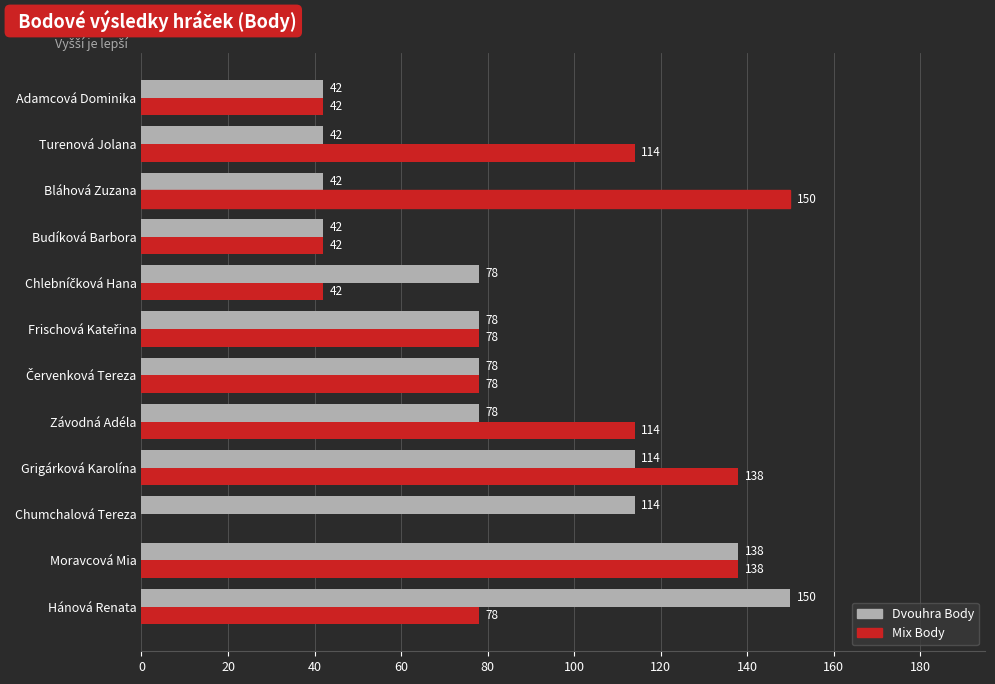

Read the Dvouhra Body value at Moravcová Mia, to the nearest 10.

140